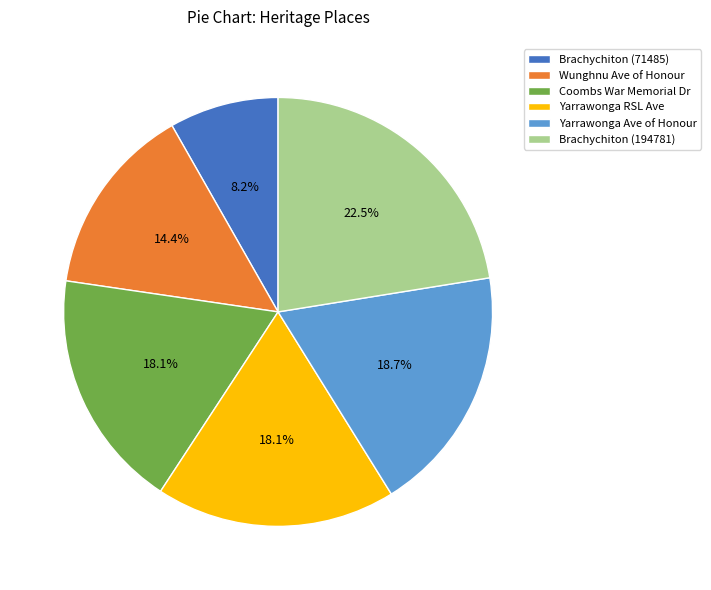

Does any single category account for the majority?

No